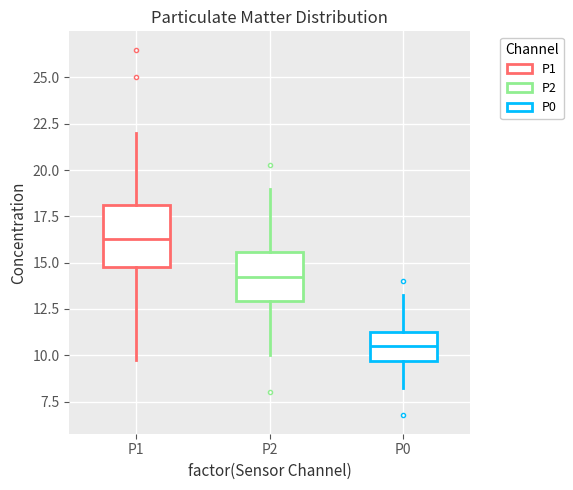

Which box's median line is the lowest?

P0